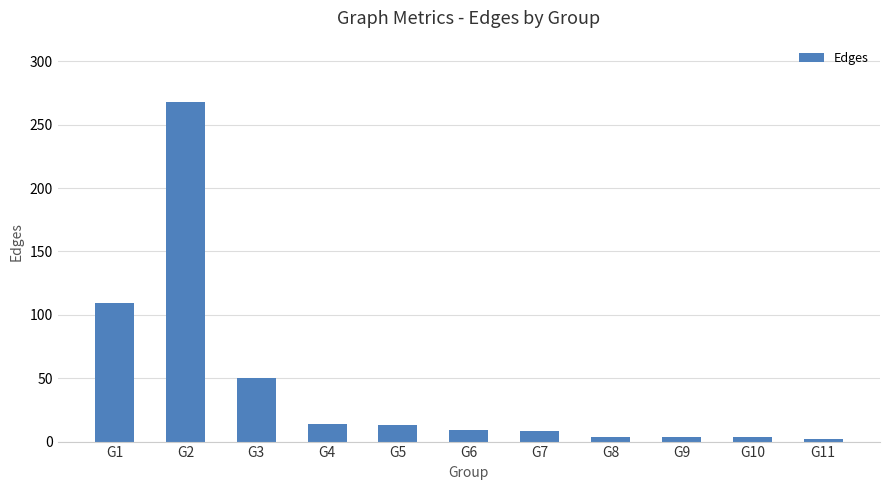

What is the value of the 2nd bar from the left?

268